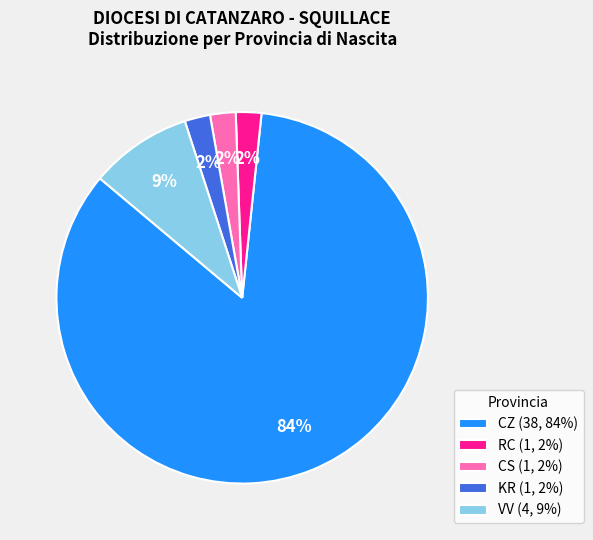

The KR slice represents 2% of the pie. True or false?

True